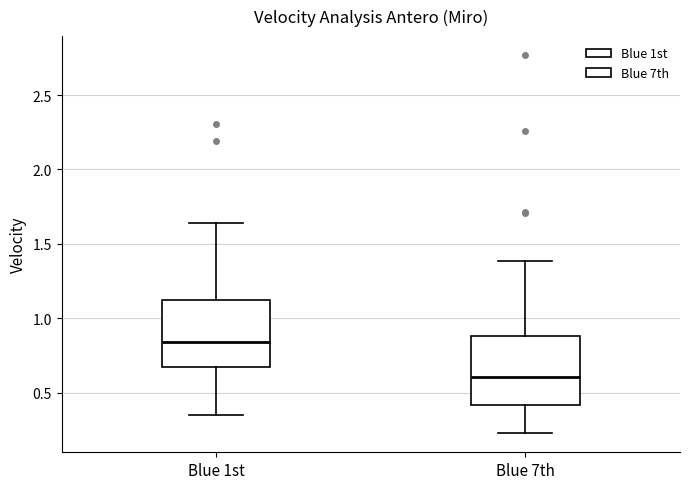

Reading left to right, read every box against the y-axis: the position of its median line, the range the box covers, and the ends of its whiskers. The values are not printed on the chart, so give them approximately, as read against the axis.

Blue 1st: median 0.85, box 0.65 to 1.10, whiskers 0.35 to 1.65
Blue 7th: median 0.60, box 0.40 to 0.90, whiskers 0.25 to 1.40